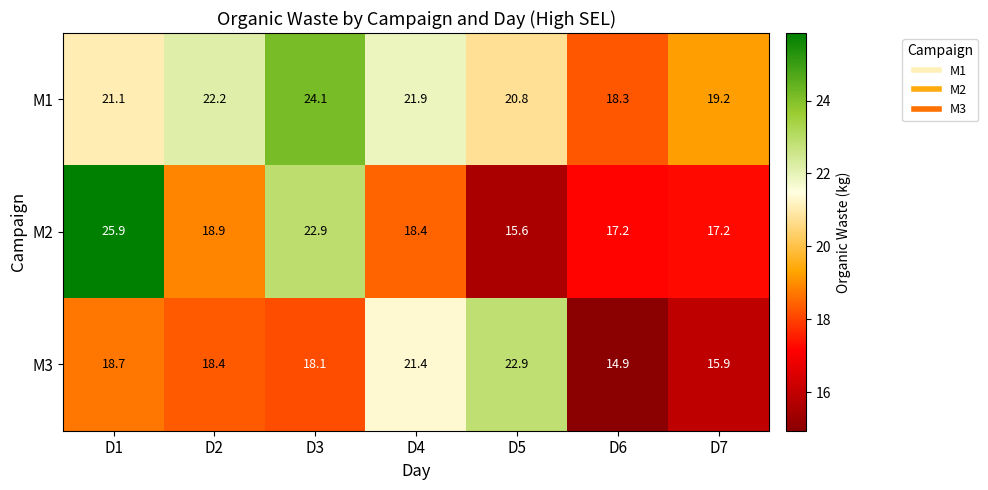

What is the total value across all series at D6?

50.4